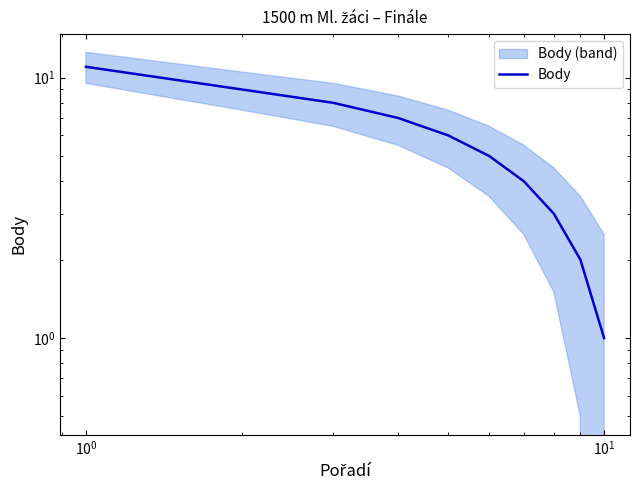

What is the difference between the maximum and minimum values?

10